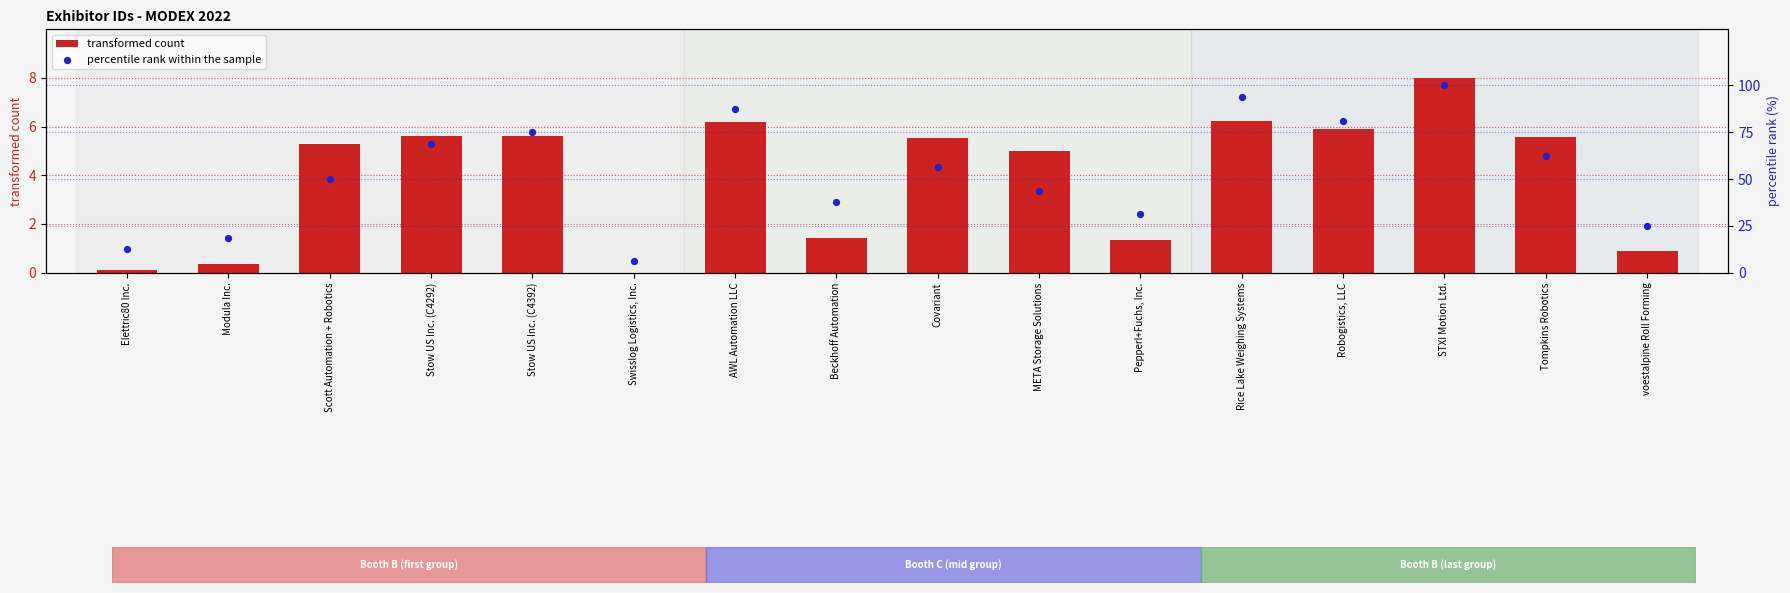

Which series reaches the minimum Y coordinate?

transformed count